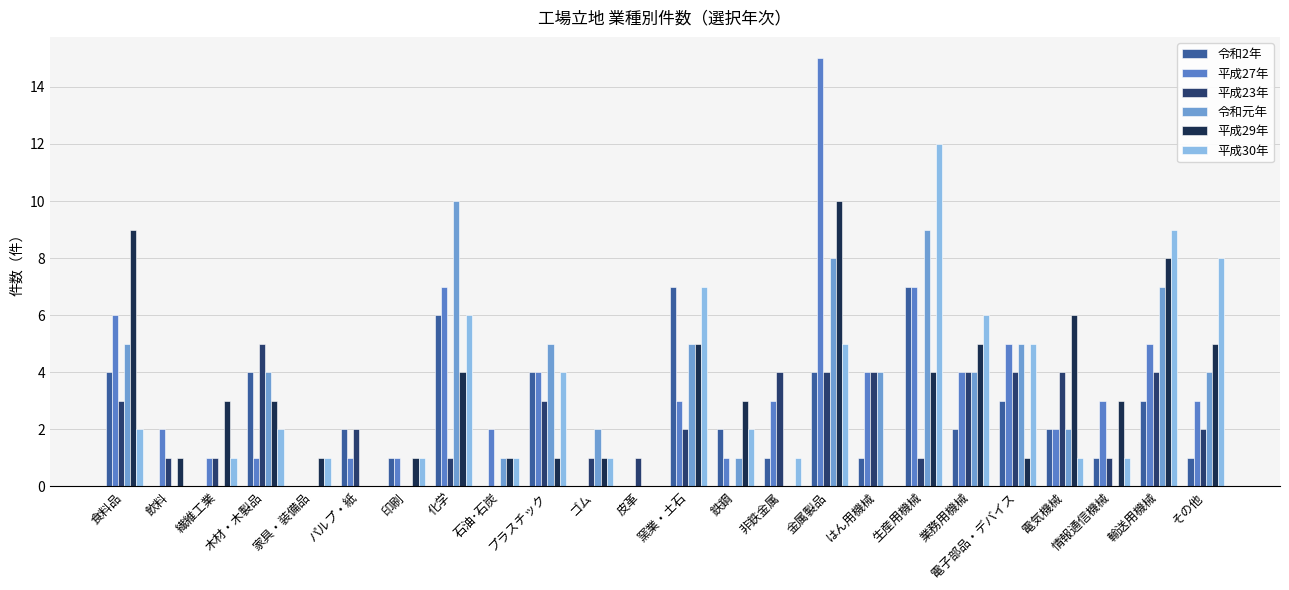

Which category has the highest value in the 平成23年 series?

木材・木製品